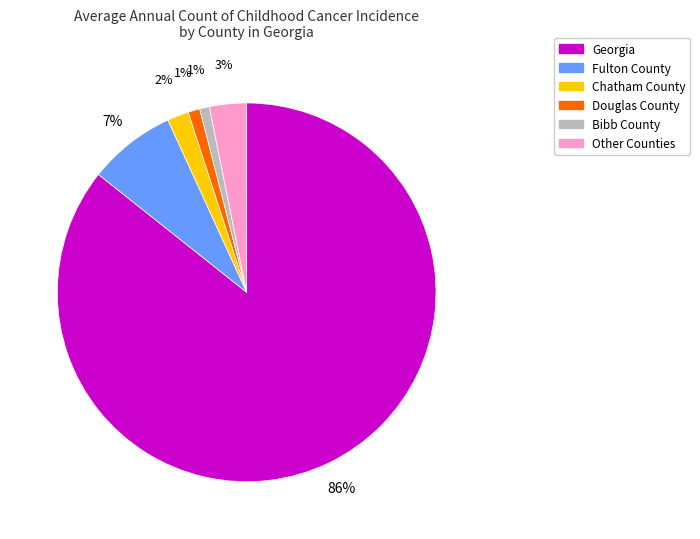

Is there any slice that represents more than half of the pie?

Yes